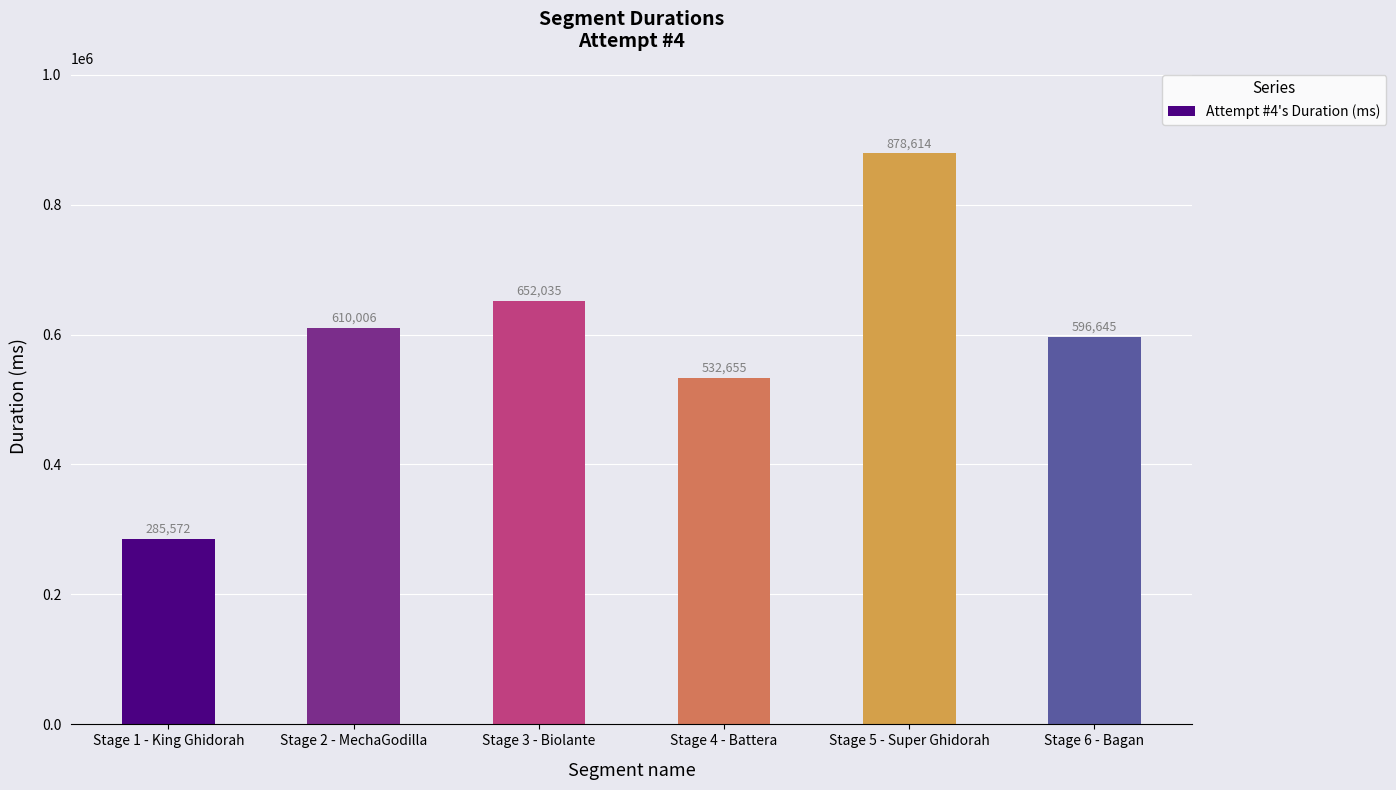

At which category does the chart reach its minimum across all series?

Stage 1 - King Ghidorah